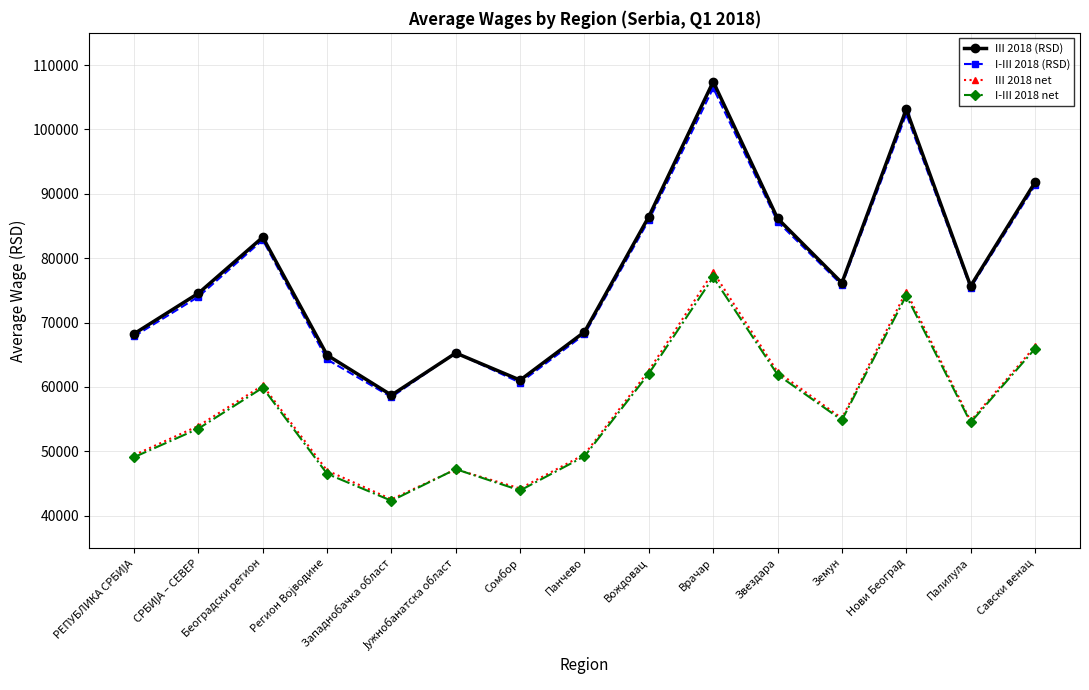

Which series has the largest range (max minus min)?

III 2018 (RSD)